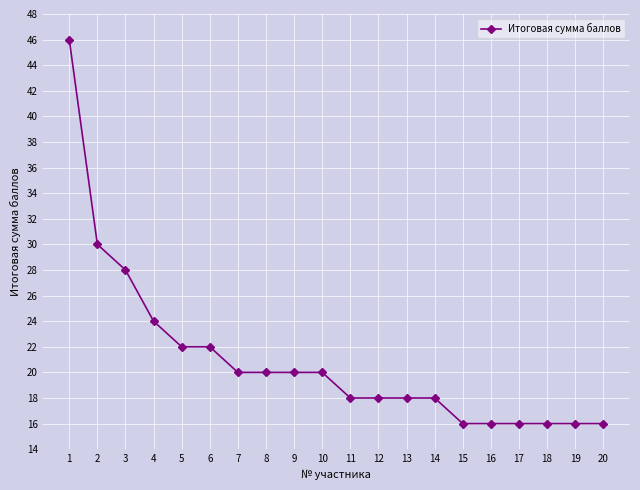

What is the value of the 17th point from the left?

16